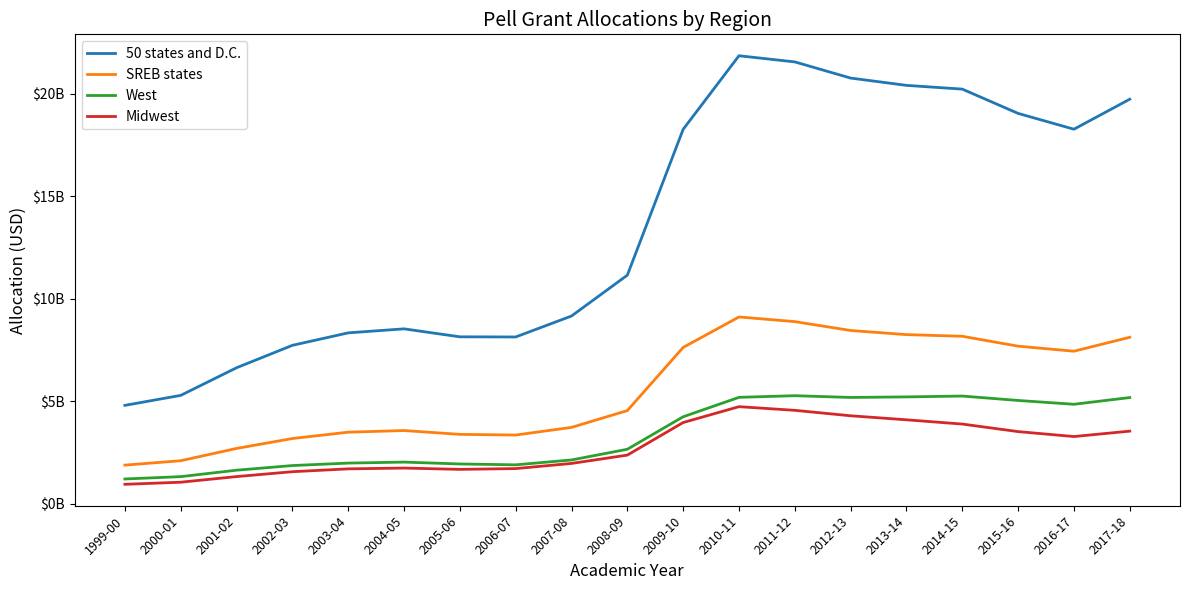

What are all the series names shown in the legend?

50 states and D.C., SREB states, West, Midwest